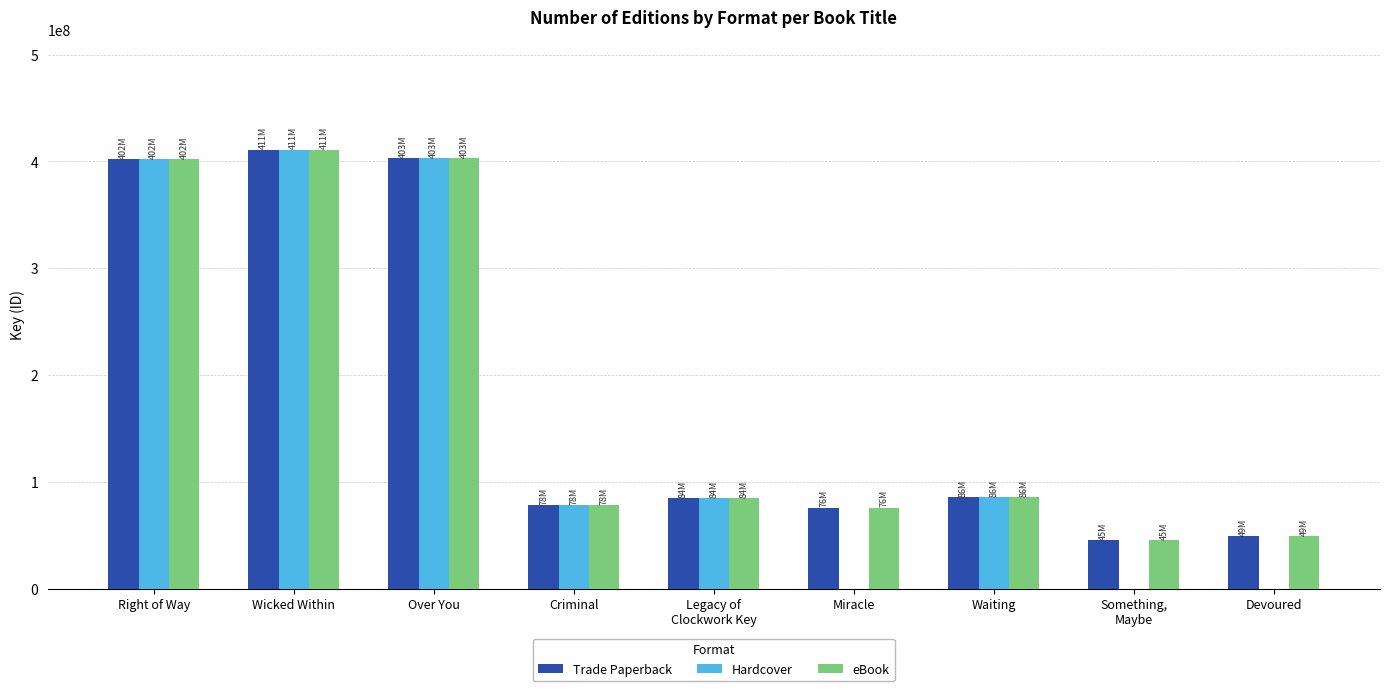

Does the chart contain stacked bars?

No